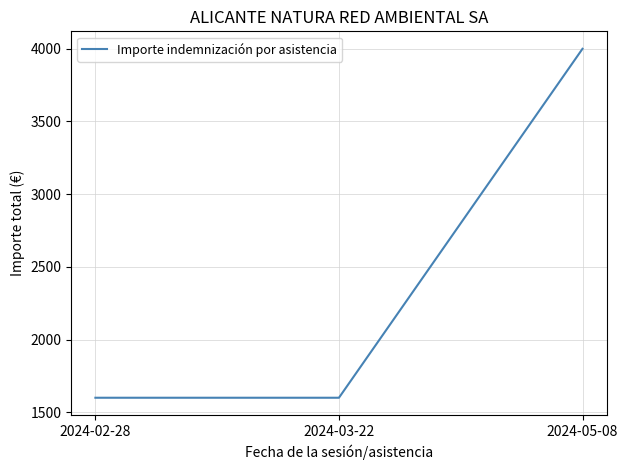

What is the change in value from 2024-02-28 to 2024-05-08?

+2400